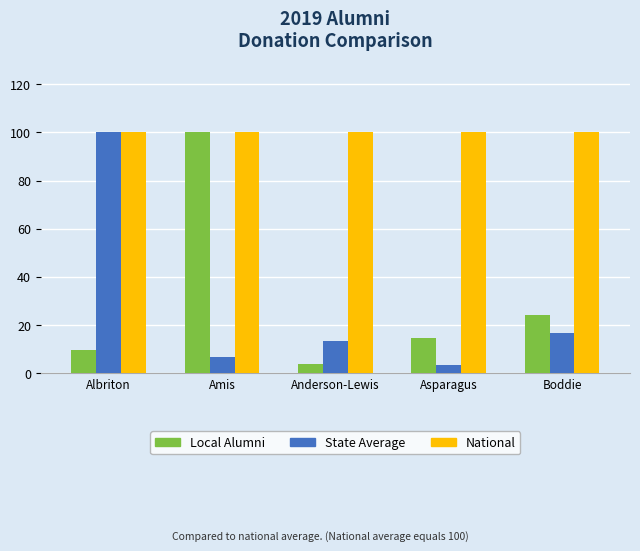

What is the label of the 2nd bar from the right?

Asparagus